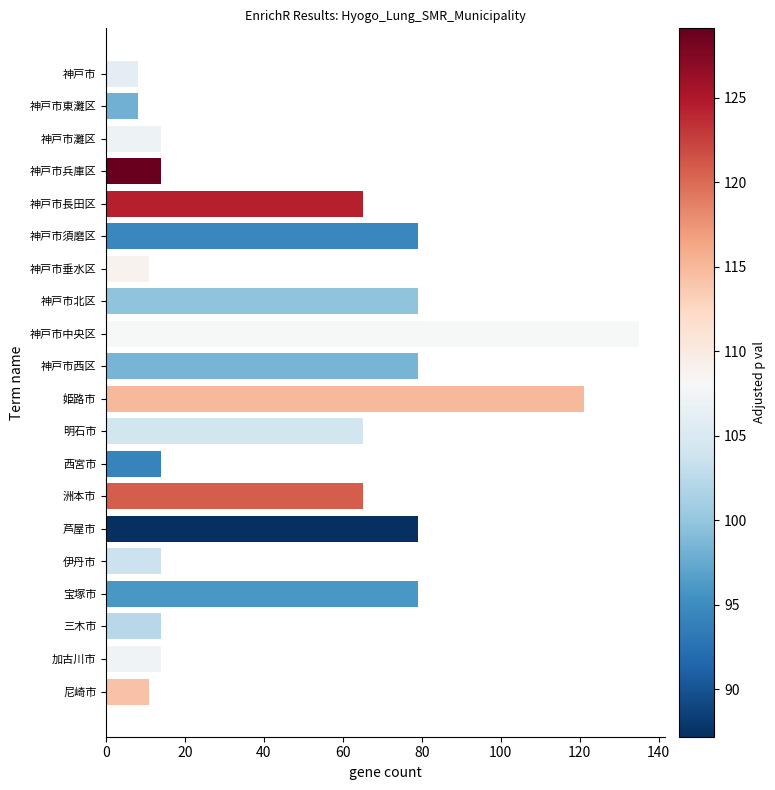

Reading bottom to top, extract all data points from this chart.

11	14	14	79	14	79	65	14	65	121	79	135	79	11	79	65	14	14	8	8